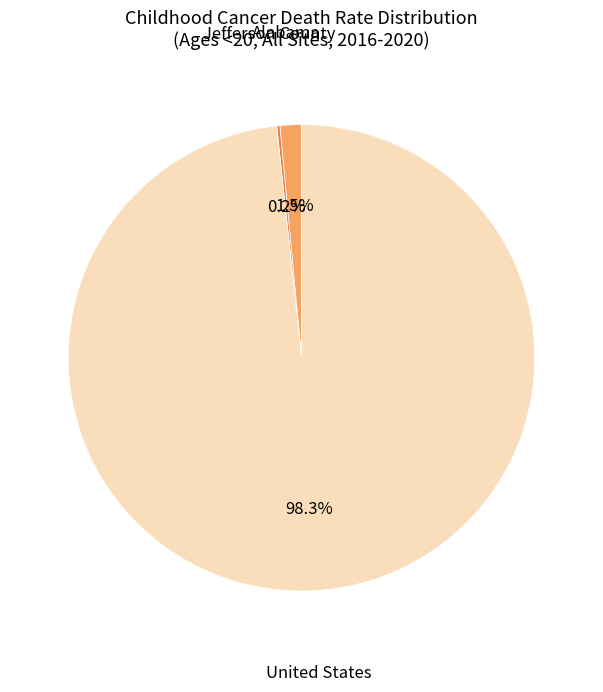

Is there a majority slice in this chart?

Yes